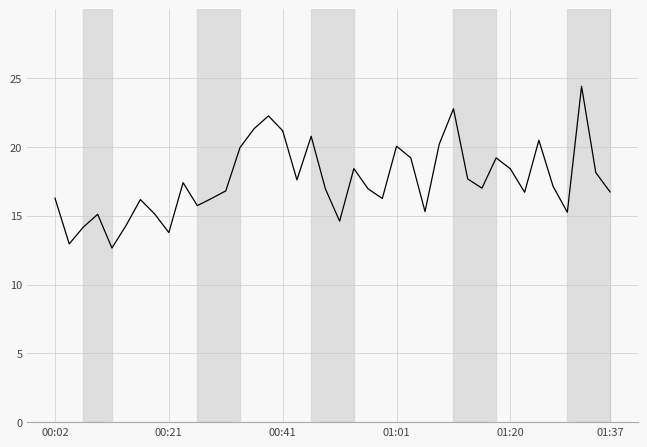

Does the chart have visible grid lines?

Yes